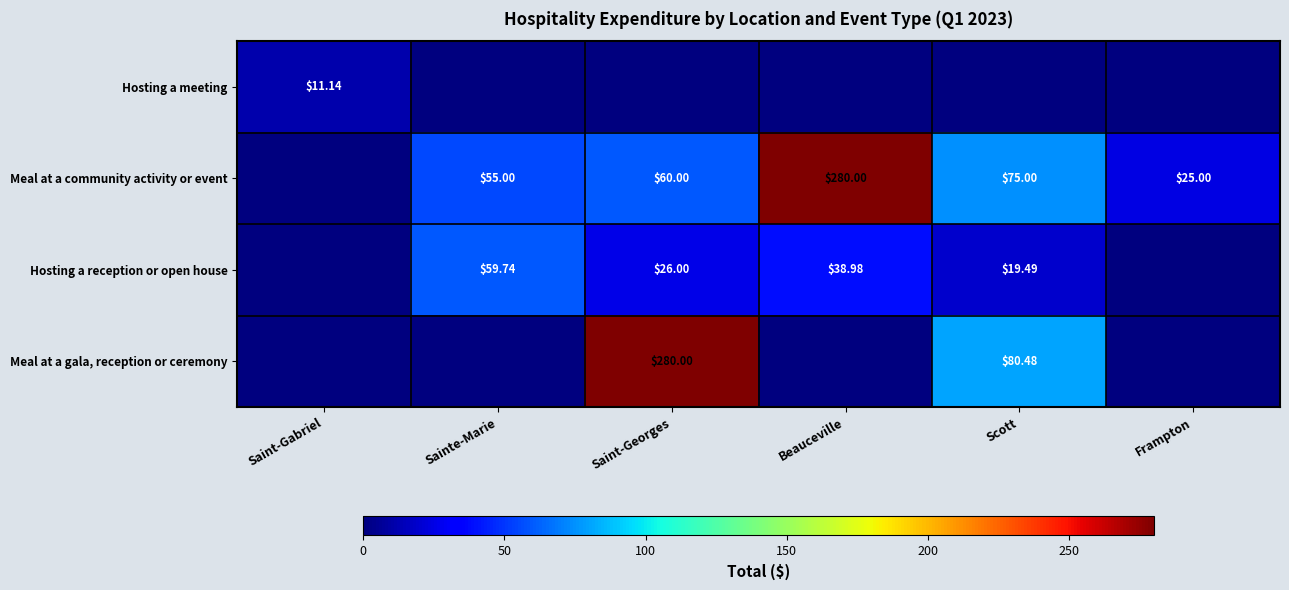

Is the value of Hosting a reception or open house at Sainte-Marie greater than the value of Hosting a meeting at Saint-Gabriel?

Yes